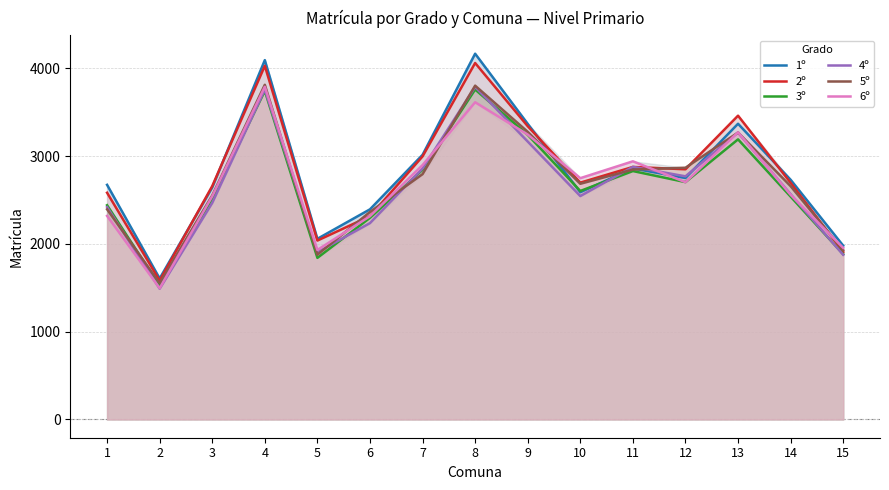

How many interior local valleys does the 5º series have?

3